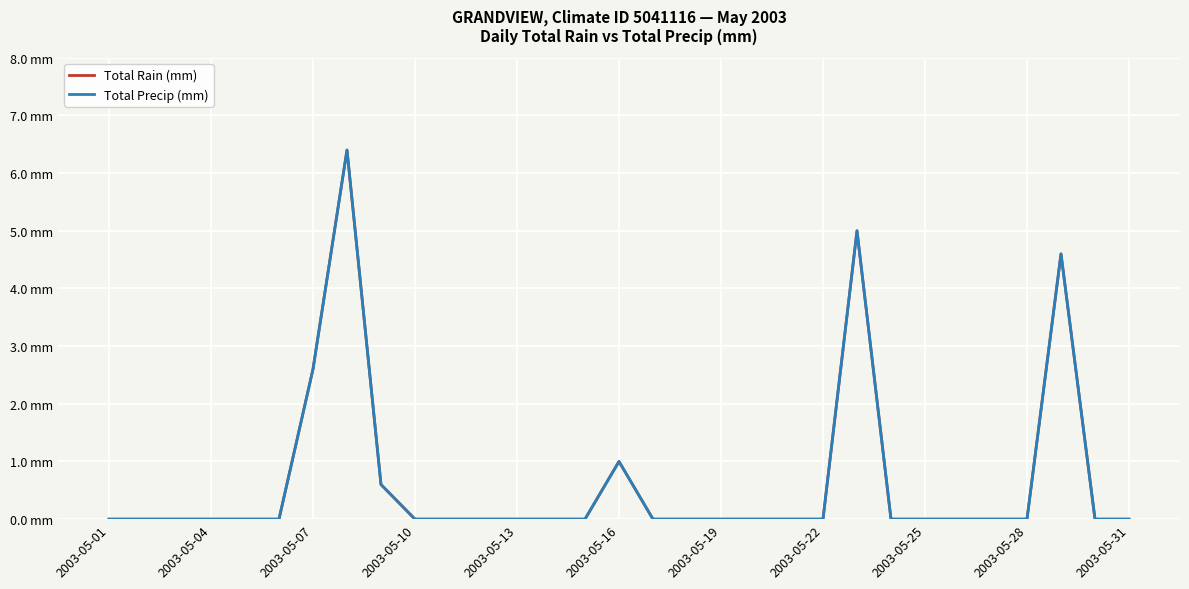

Rank the series by their maximum value, from highest to lowest.

Total Rain (mm), Total Precip (mm)